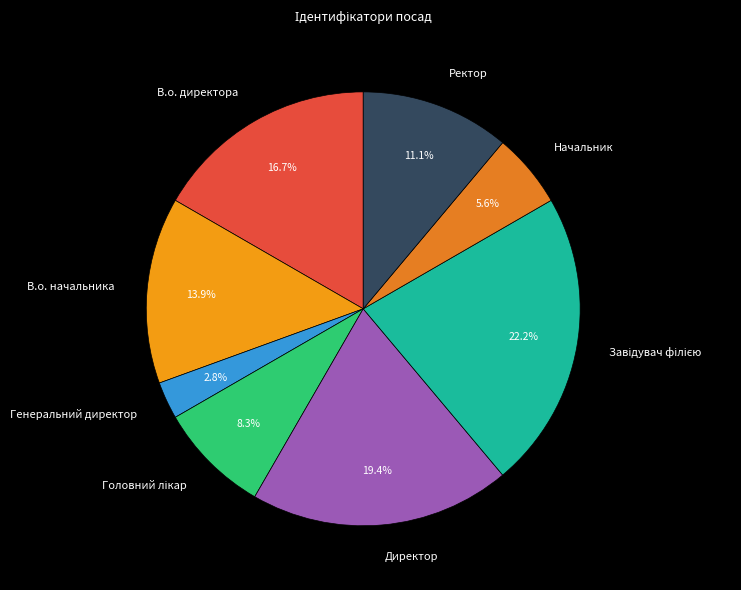

Approximately how many times larger is the value at Директор compared to В.о. директора?

1.2